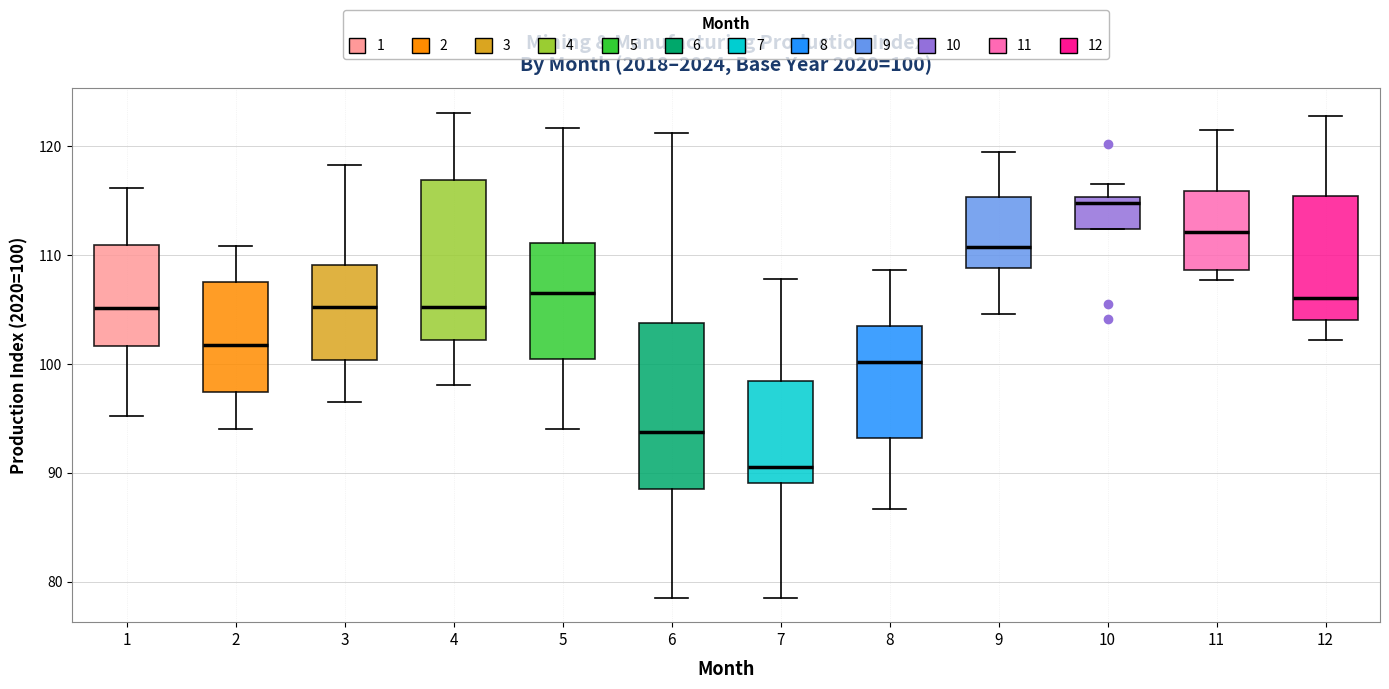

Which box's median line is the highest?

10